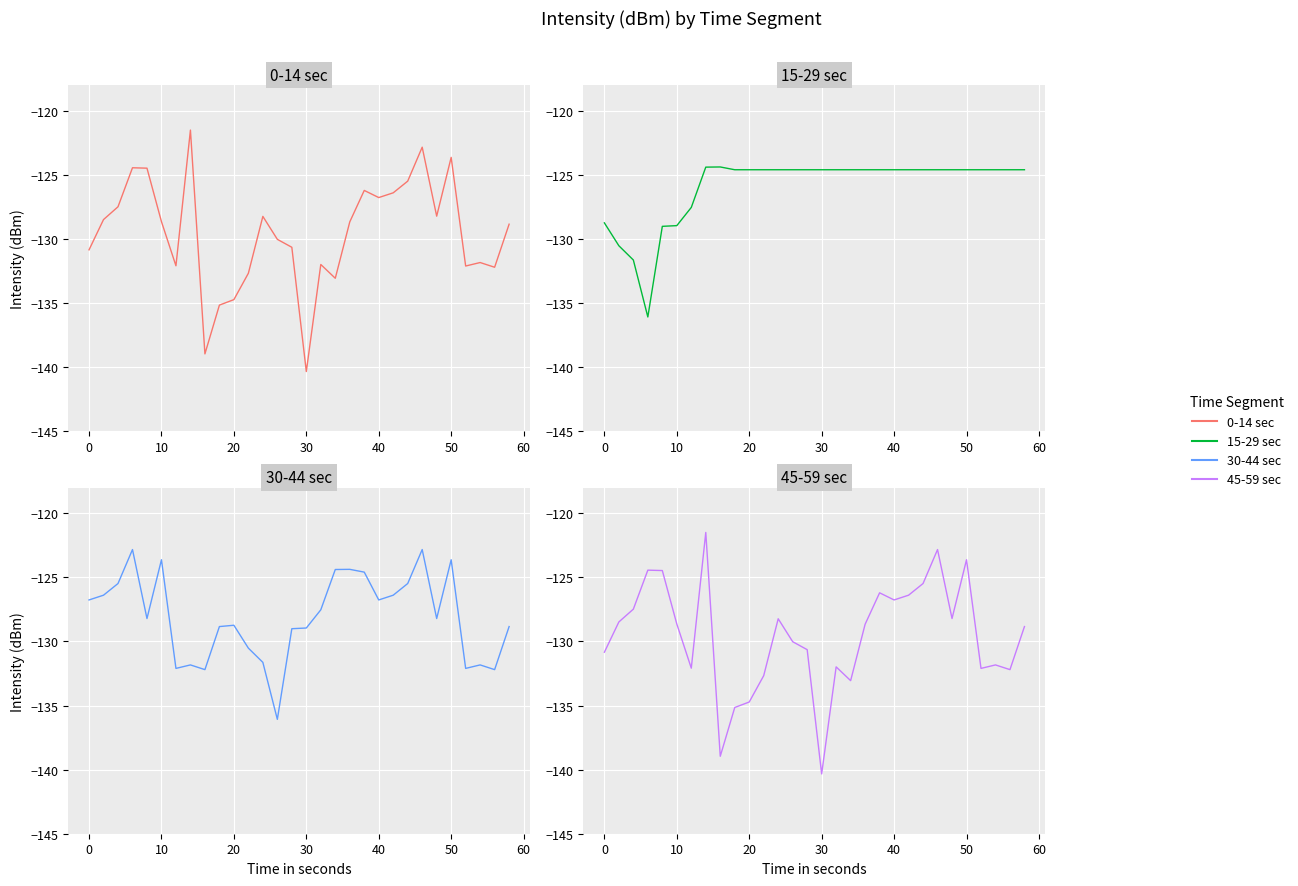

Is this an area chart (filled region under the line)?

No